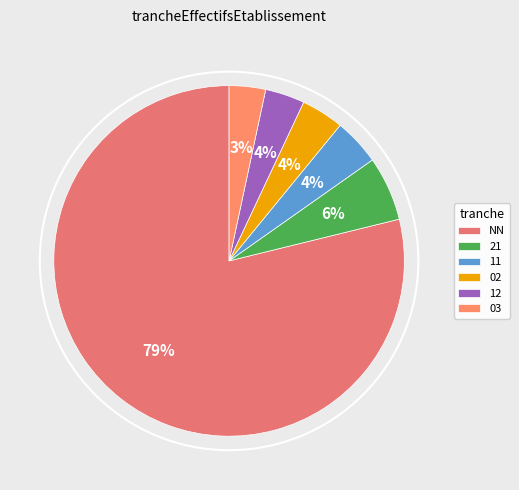

To the nearest percent, what percentage of the pie is 02?

4%